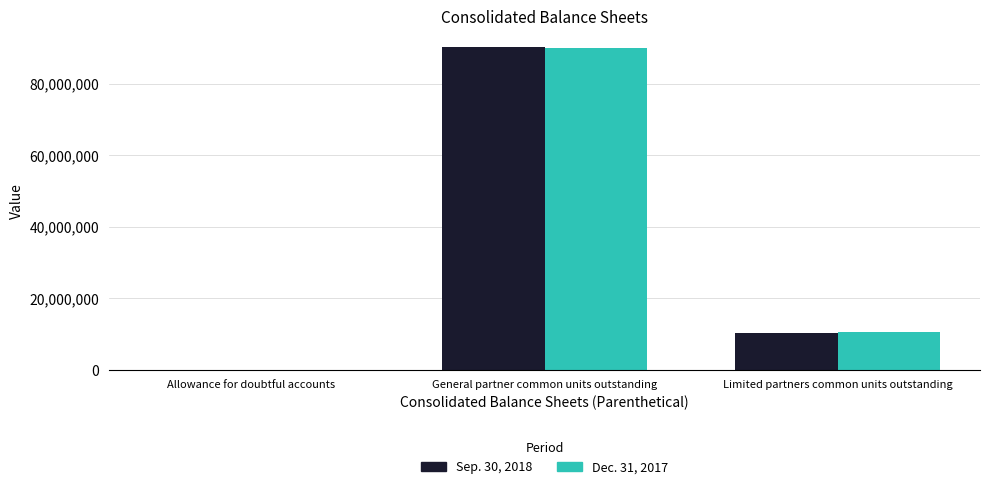

Reading right to left, list all the values displayed in this chart.

Sep. 30, 2018: 10186785	90307280	537
Dec. 31, 2017: 10438855	89914113	1138